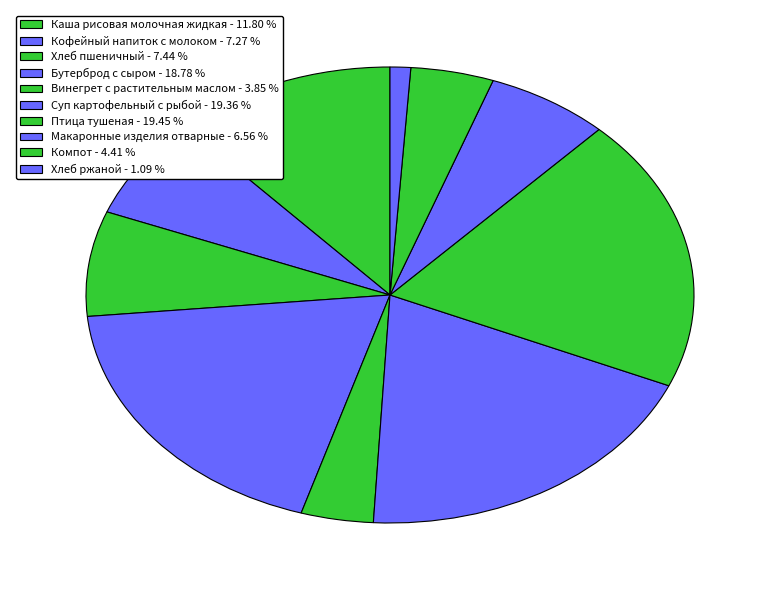

How many segments does this pie chart have?

10